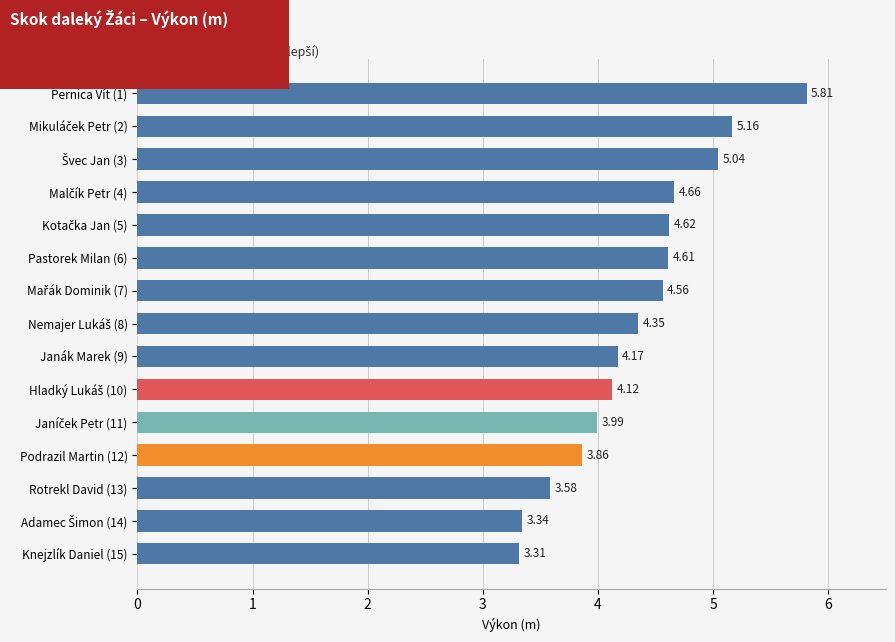

What is the sum of all values?

65.2